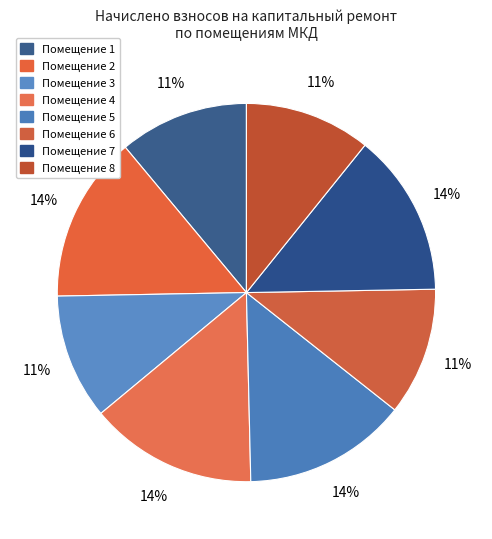

Is there a majority slice in this chart?

No